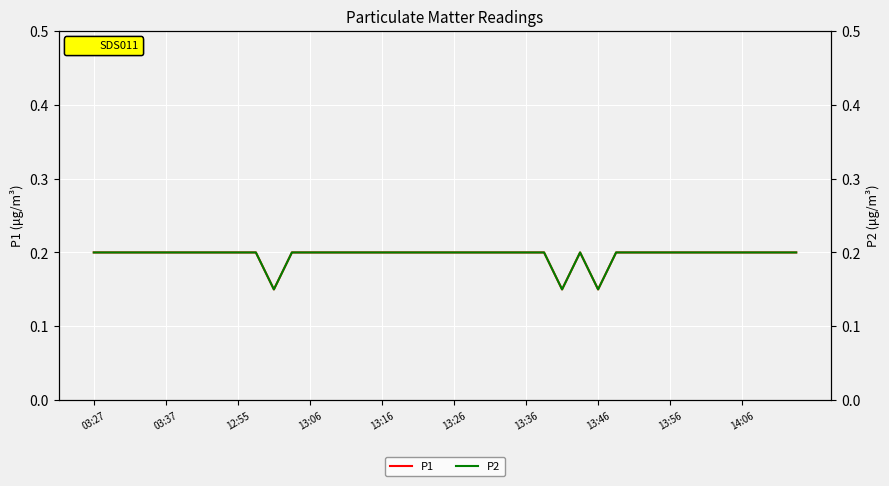

What are all the series names shown in the legend?

P1, P2